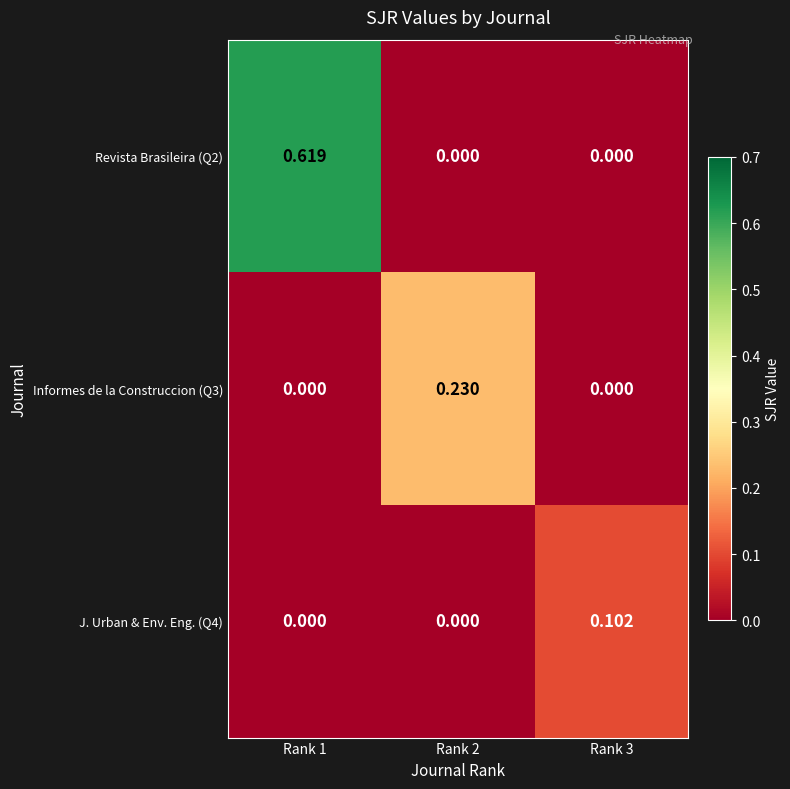

Reading right to left, list all the values displayed in this chart.

Revista Brasileira (Q2): Rank 3=0.0	Rank 2=0.0	Rank 1=0.6
Informes de la Construccion (Q3): Rank 3=0.0	Rank 2=0.2	Rank 1=0.0
J. Urban & Env. Eng. (Q4): Rank 3=0.1	Rank 2=0.0	Rank 1=0.0